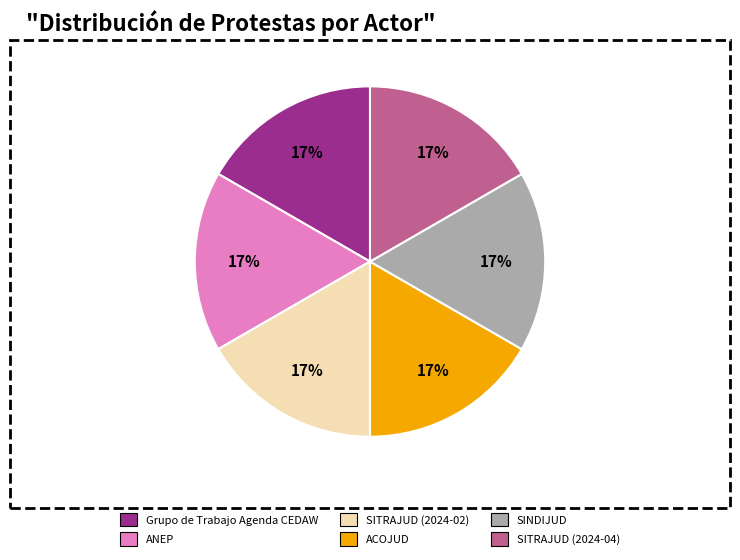

How many segments does this pie chart have?

6